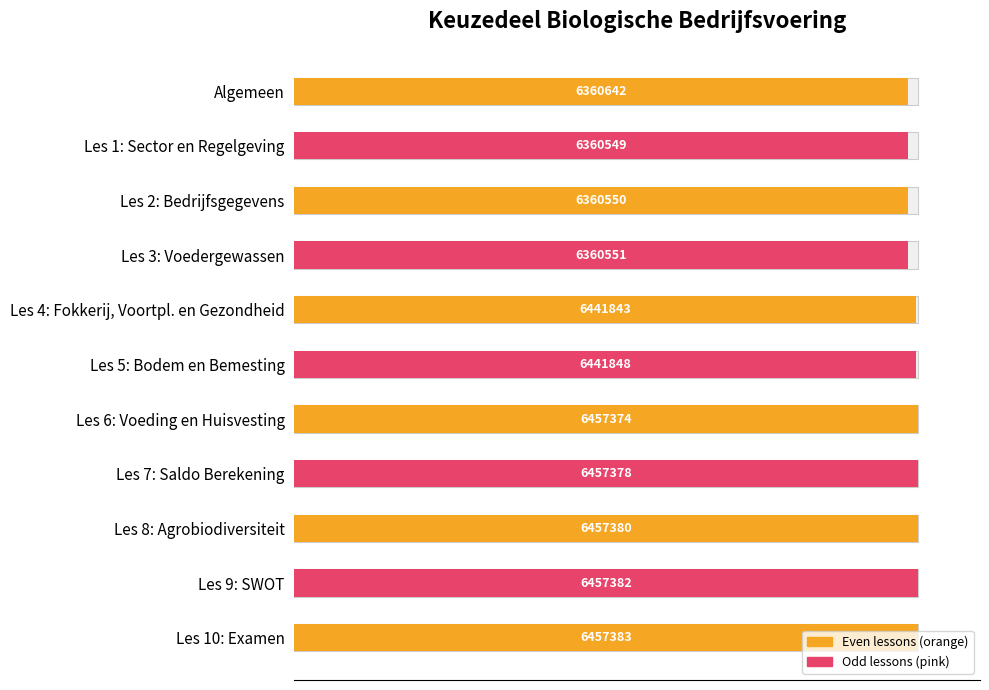

How many data points does each series have?

11